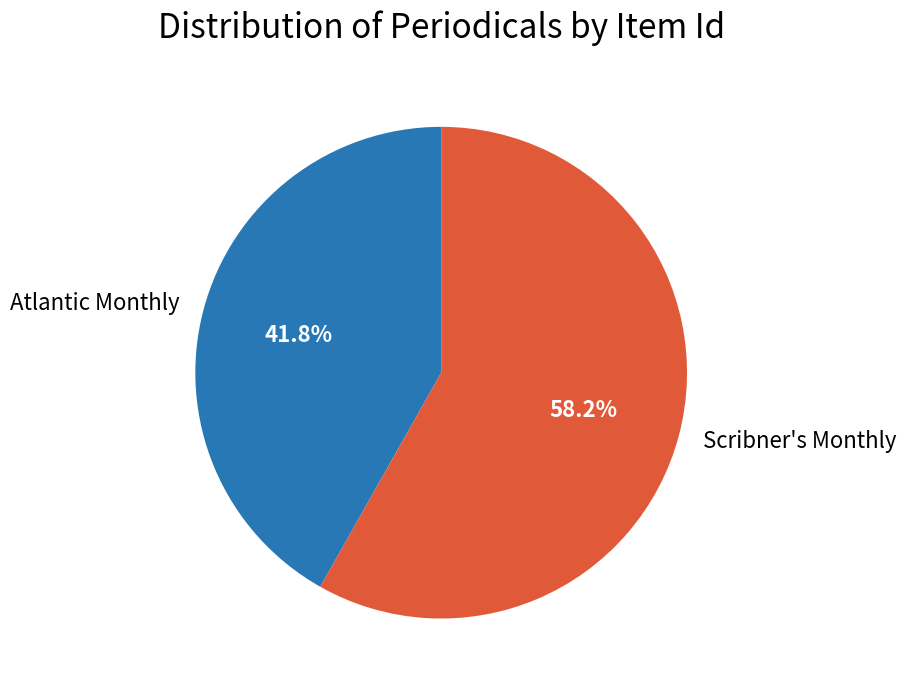

Rank the categories by value from lowest to highest.

Atlantic Monthly, Scribner's Monthly